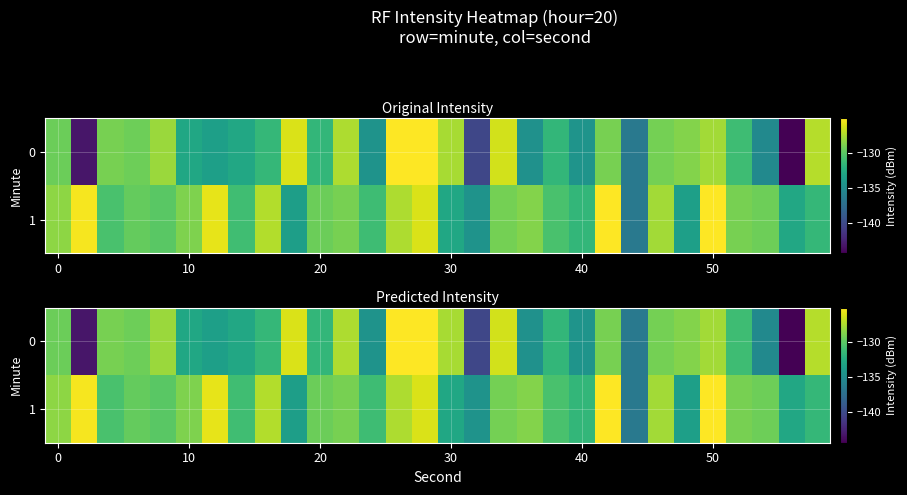

Which label corresponds to the largest value in the chart?

13